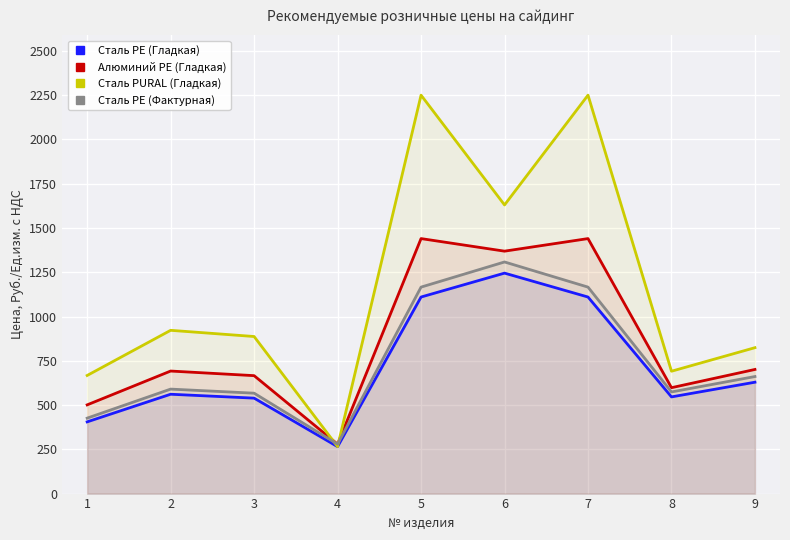

Rank the series by their maximum value, from highest to lowest.

Сталь PURAL (Гладкая), Алюминий PE (Гладкая), Сталь PE (Фактурная), Сталь PE (Гладкая)